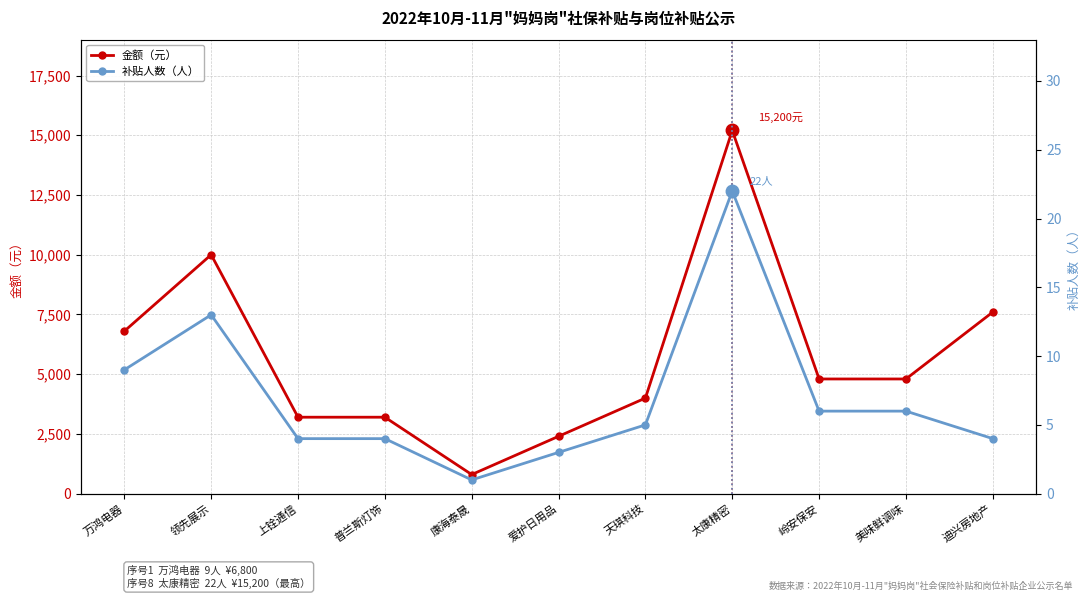

True or false: 金额（元） and 补贴人数（人） intersect in this chart.

False